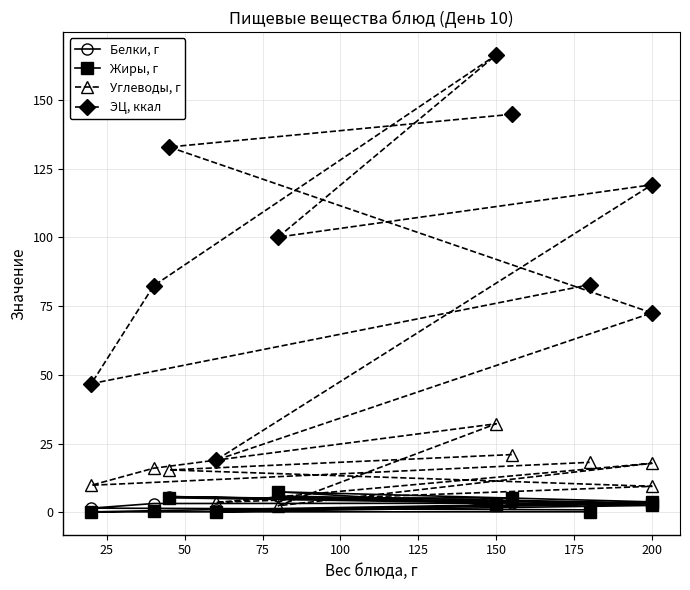

What is the minimum value shown in the chart?

0.2